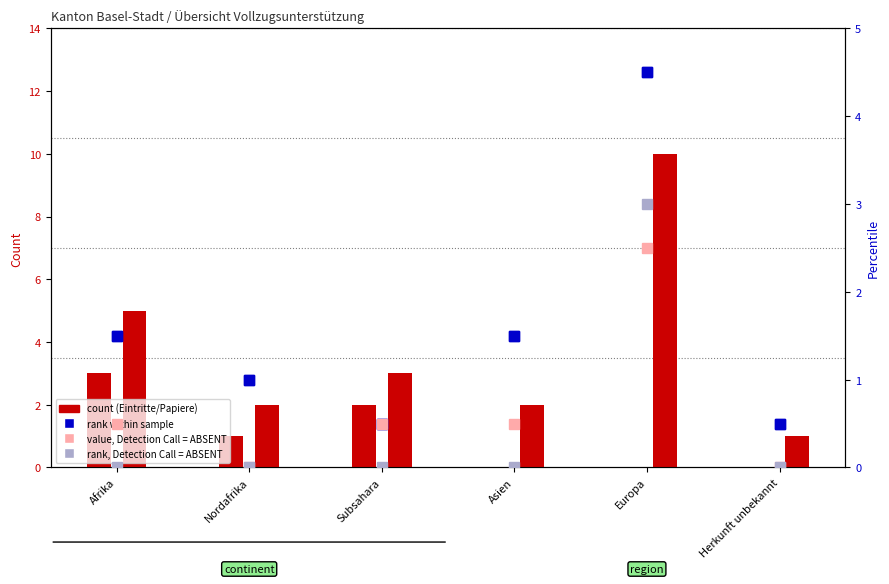

How many positive values does the col_14 (Eintritte Ausreise org2) series have?

1